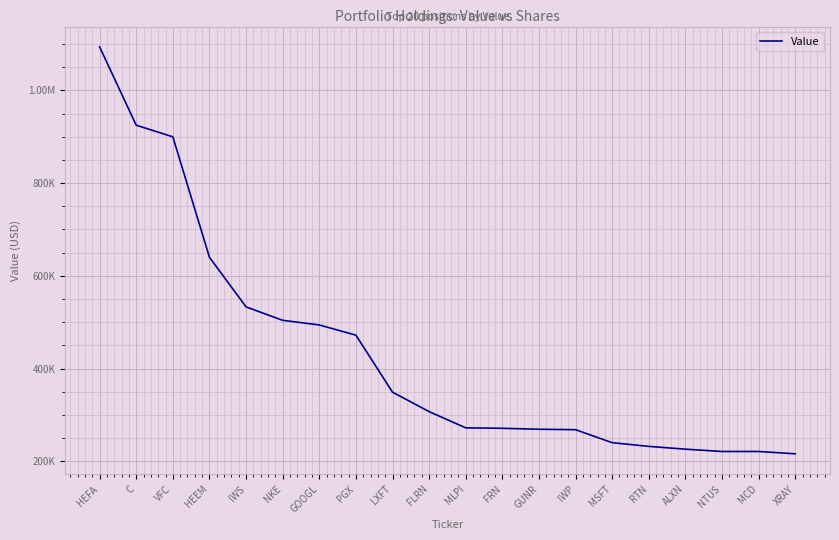

Does the chart display data point markers on the line(s)?

No